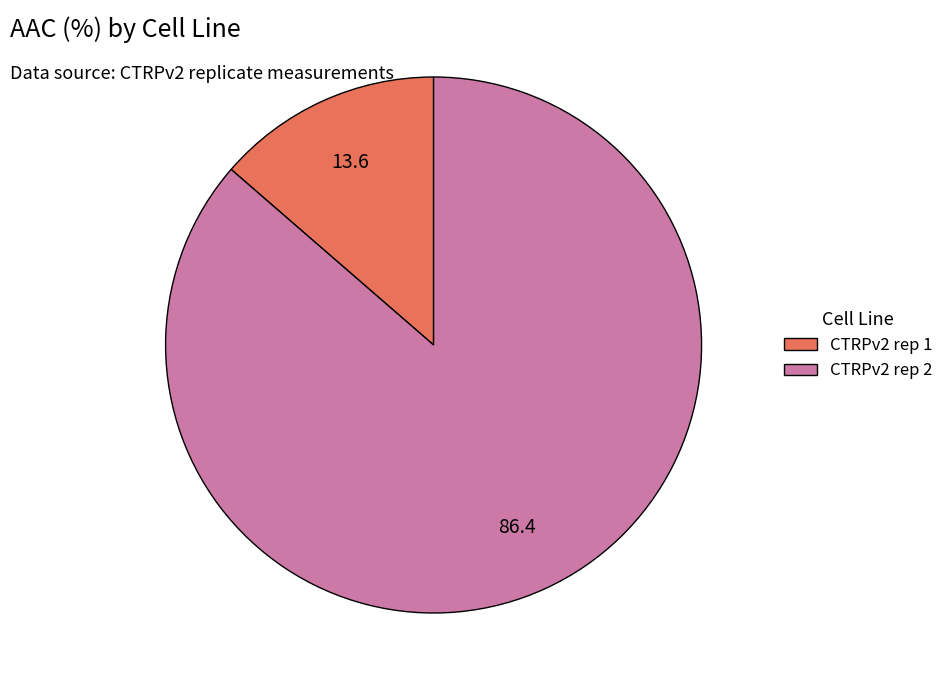

Which category has the smallest portion of the pie?

CTRPv2 rep 1